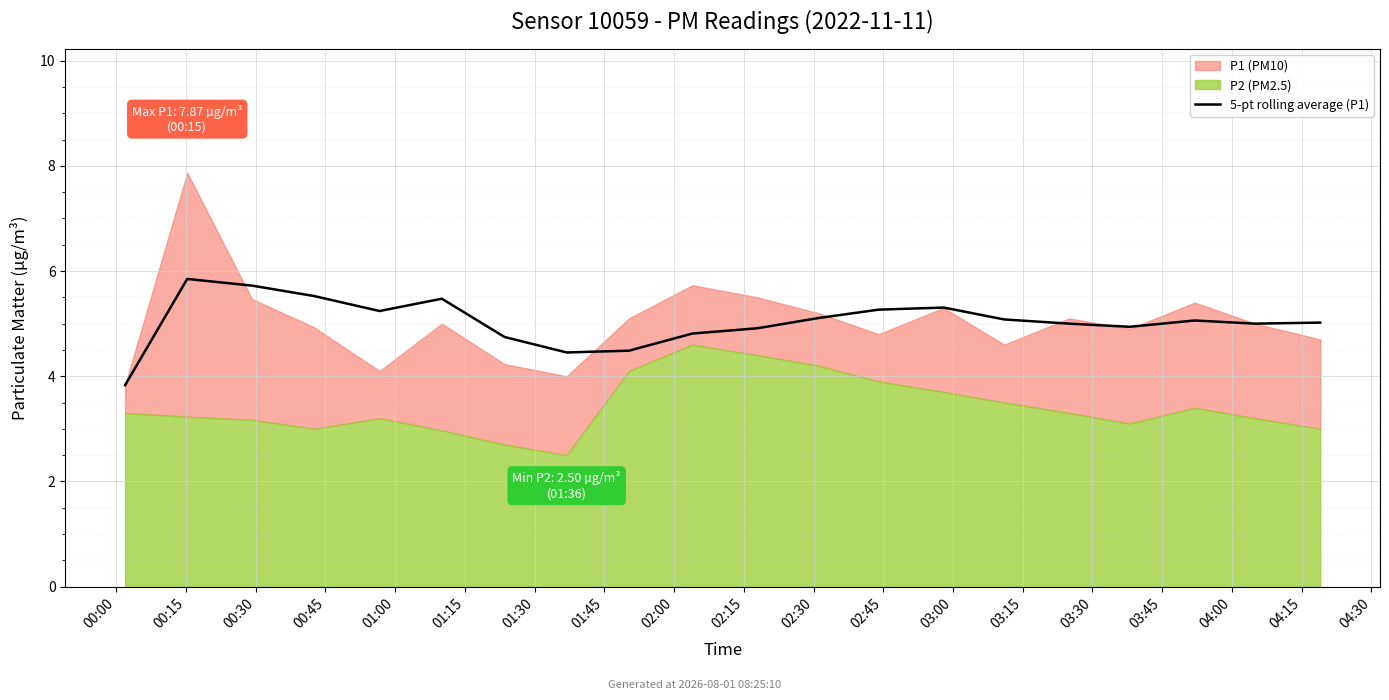

What is the difference between the values at 01:45 and 01:15?

1.0